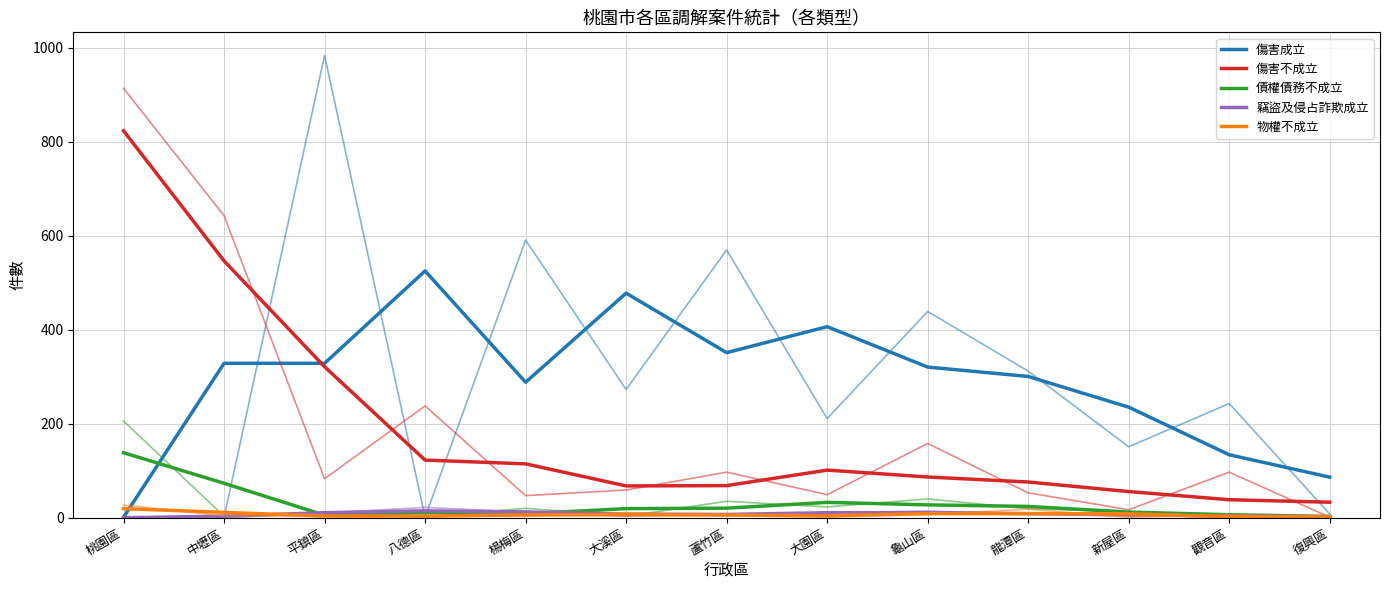

At which category is the sum across all series the highest?

桃園區